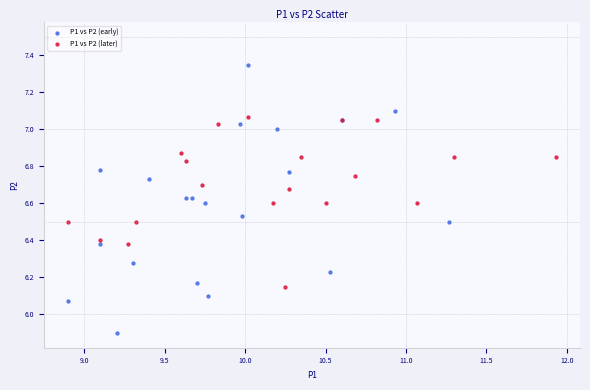

Which series has the largest Y range (max minus min)?

P1 vs P2 (early)